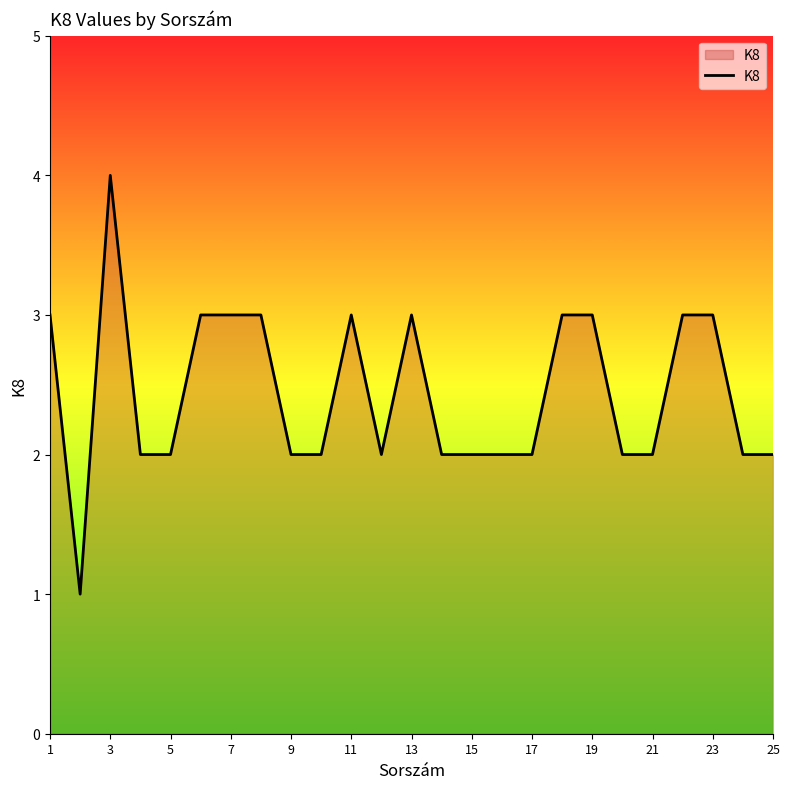

How many lines are shown in the chart?

1